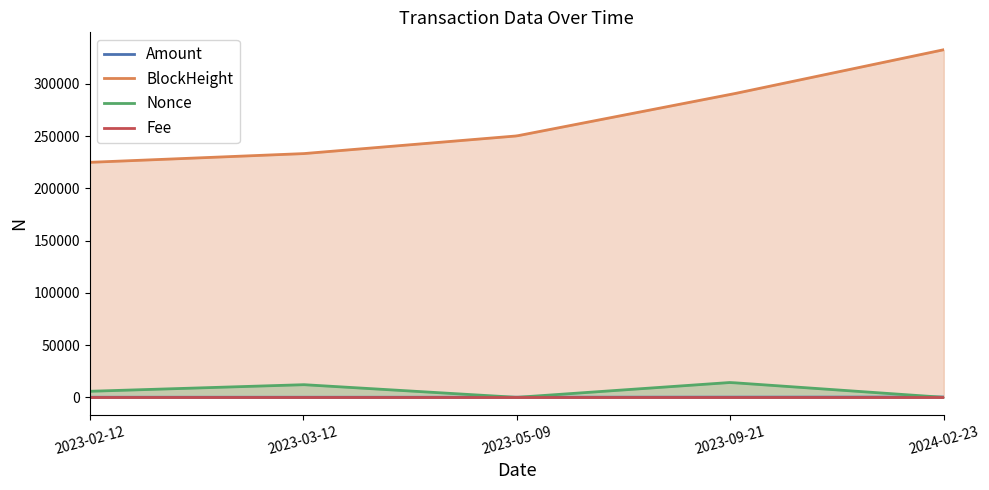

Where is Amount nearest to the value 147?

2023-05-09